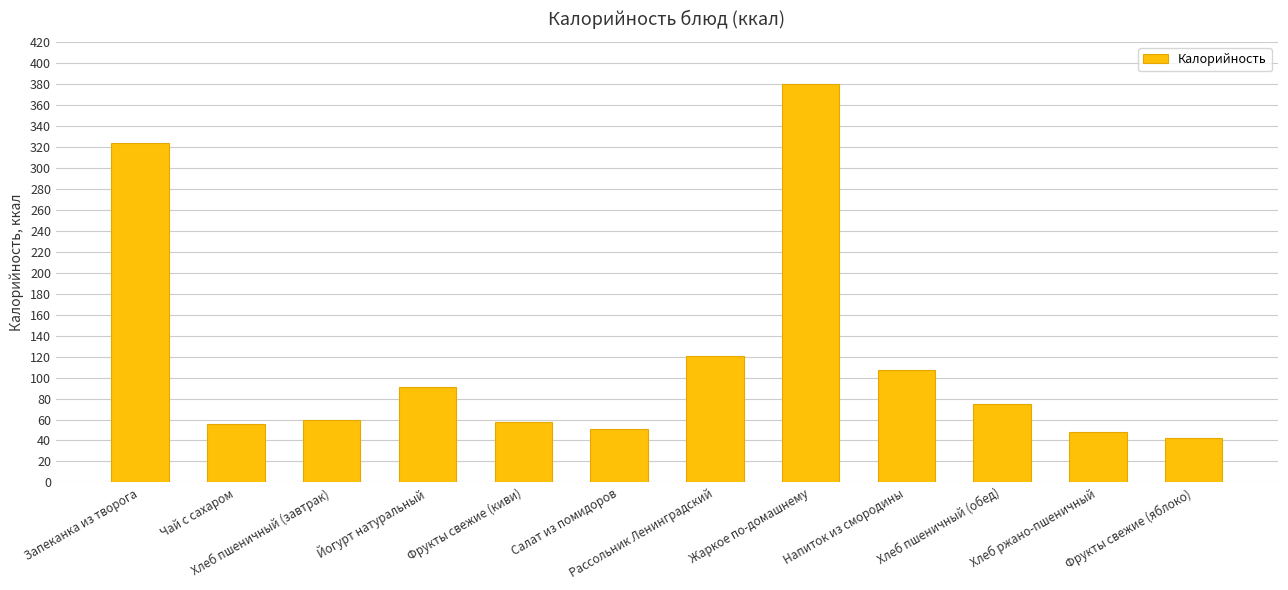

The value at Хлеб пшеничный (завтрак) is 29.4. True or false?

False